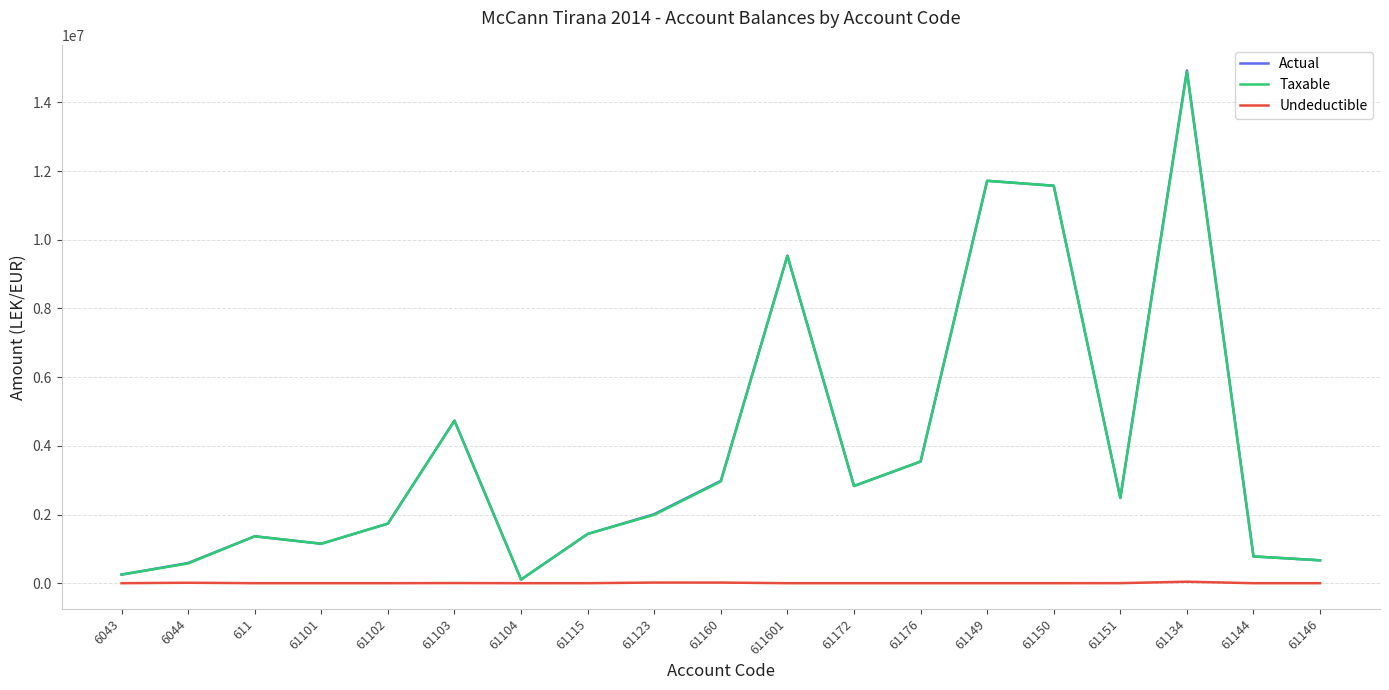

At which category is the sum across all series the highest?

61134